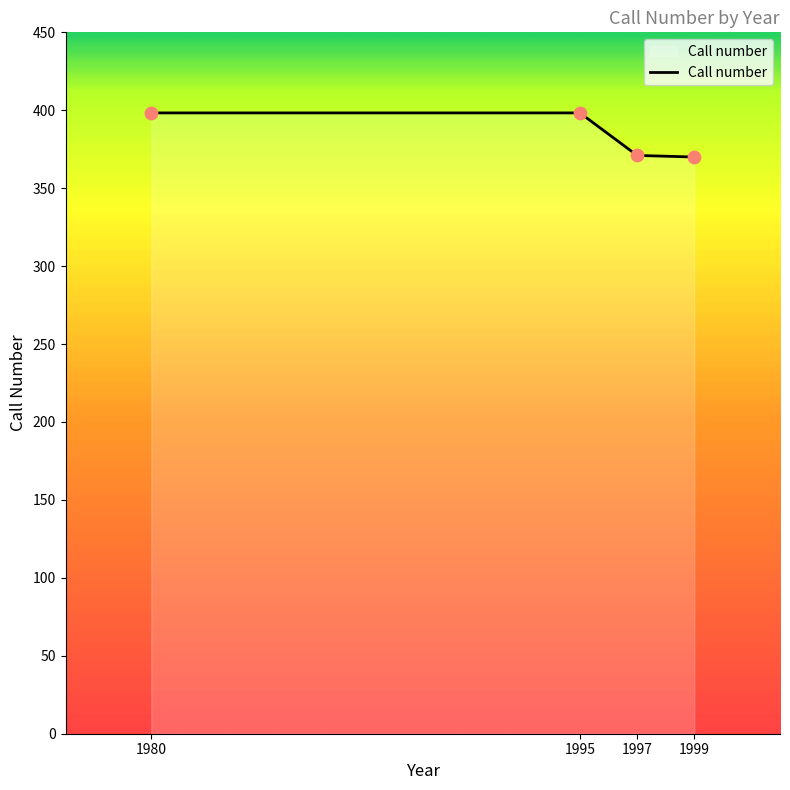

What is the change in value from 1980 to 1997?

-27.3